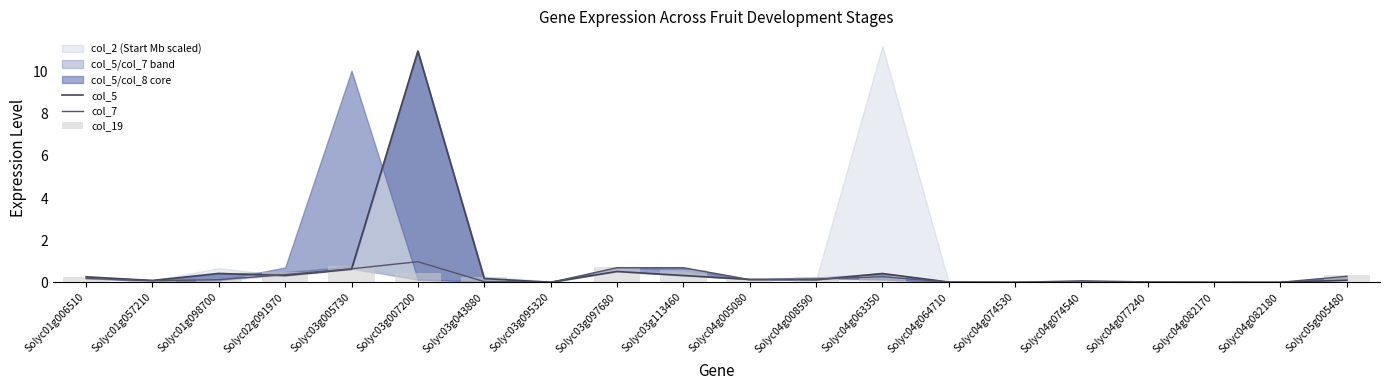

Reading left to right, list all the values displayed in this chart.

col_5: Solyc01g006510=0.3	Solyc01g057210=0.1	Solyc01g098700=0.4	Solyc02g091970=0.3	Solyc03g005730=0.6	Solyc03g007200=11.0	Solyc03g043880=0.2	Solyc03g095320=0.0	Solyc03g097680=0.5	Solyc03g113460=0.3	Solyc04g005080=0.1	Solyc04g008590=0.1	Solyc04g063350=0.4	Solyc04g064710=0.0	Solyc04g074530=0.0	Solyc04g074540=0.0	Solyc04g077240=0.0	Solyc04g082170=0.0	Solyc04g082180=0.0	Solyc05g005480=0.1
col_7: Solyc01g006510=0.2	Solyc01g057210=0.1	Solyc01g098700=0.1	Solyc02g091970=0.4	Solyc03g005730=0.6	Solyc03g007200=1.0	Solyc03g043880=0.0	Solyc03g095320=0.0	Solyc03g097680=0.7	Solyc03g113460=0.7	Solyc04g005080=0.1	Solyc04g008590=0.2	Solyc04g063350=0.3	Solyc04g064710=0.0	Solyc04g074530=0.0	Solyc04g074540=0.1	Solyc04g077240=0.0	Solyc04g082170=0.0	Solyc04g082180=0.0	Solyc05g005480=0.3
col_19: Solyc01g006510=0.2	Solyc01g057210=0.1	Solyc01g098700=0.1	Solyc02g091970=0.5	Solyc03g005730=0.8	Solyc03g007200=0.4	Solyc03g043880=0.3	Solyc03g095320=0.0	Solyc03g097680=0.7	Solyc03g113460=0.6	Solyc04g005080=0.1	Solyc04g008590=0.3	Solyc04g063350=0.3	Solyc04g064710=0.0	Solyc04g074530=0.0	Solyc04g074540=0.0	Solyc04g077240=0.0	Solyc04g082170=0.0	Solyc04g082180=0.0	Solyc05g005480=0.4